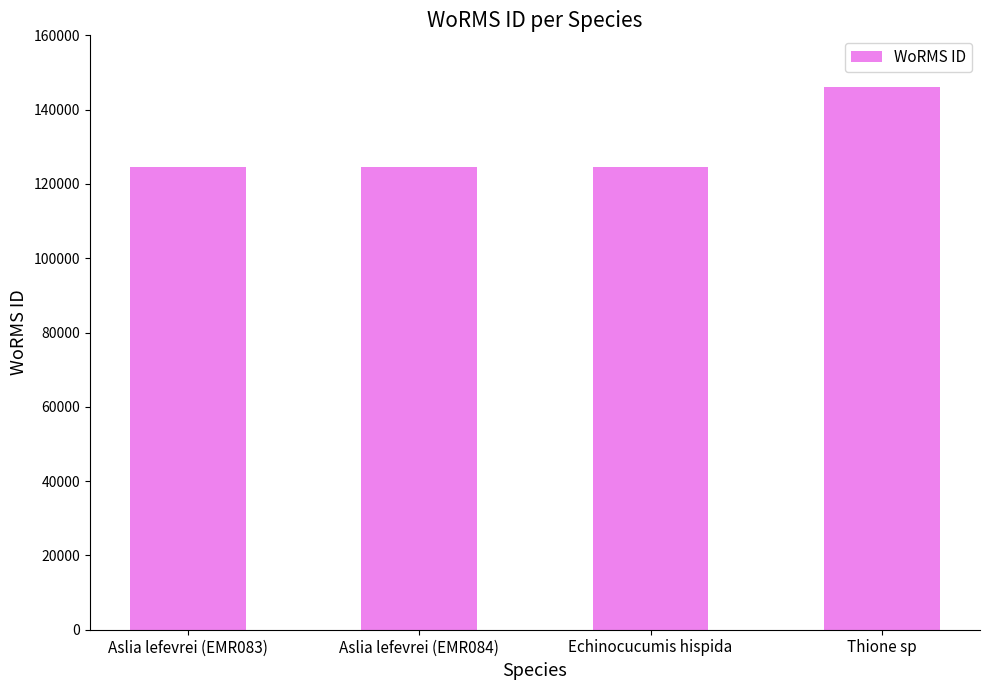

What is the change in value from Aslia lefevrei (EMR083) to Thione sp?

+21518